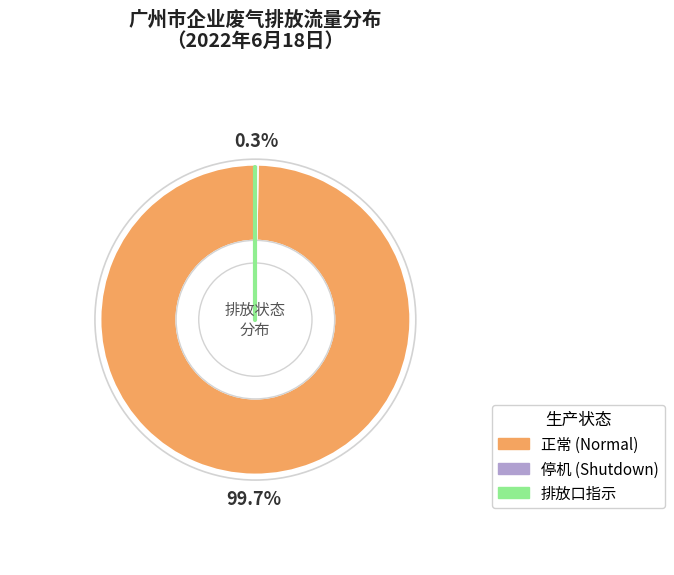

Is there a majority slice in this chart?

Yes